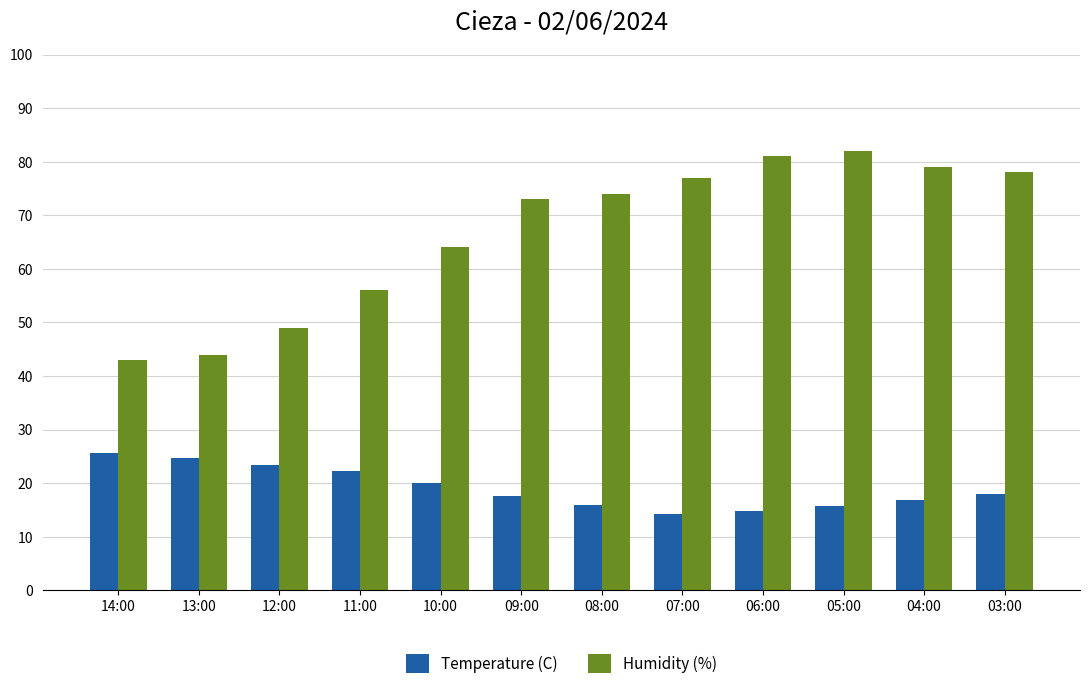

Rank the series by their average value, from highest to lowest.

Humidity (%), Temperature (C)